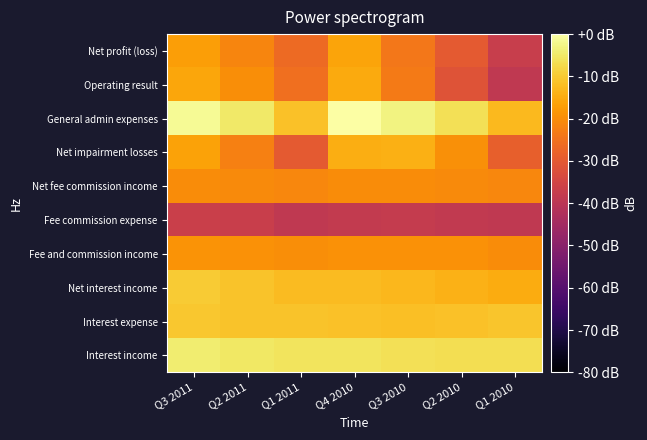

Which has a higher value, Q1 2010 or Q3 2011?

Q3 2011